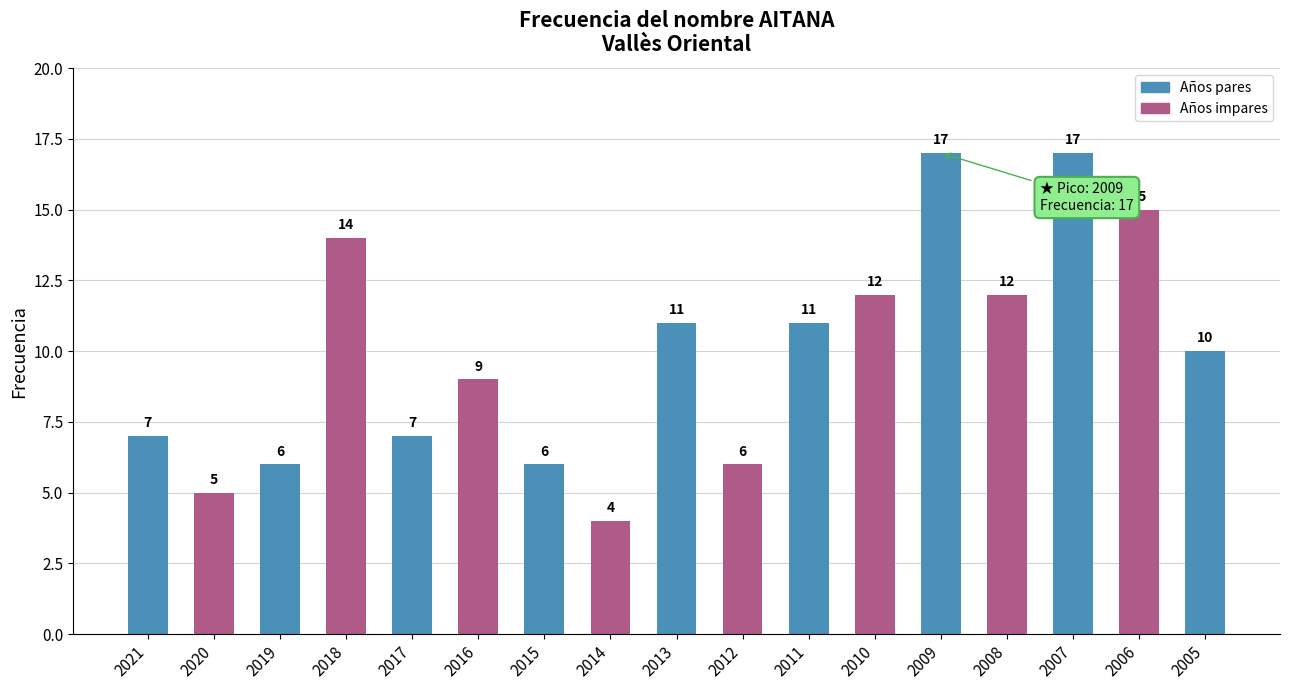

What is the difference between the second highest and second lowest values?

12